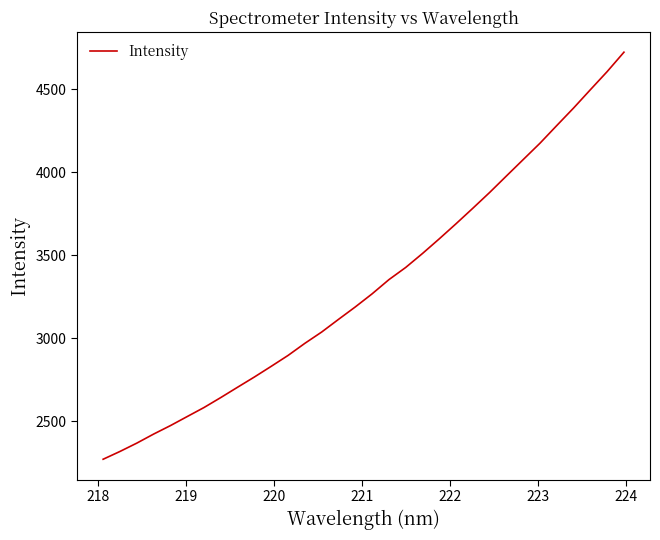

What is the maximum value shown in the chart?

4722.3